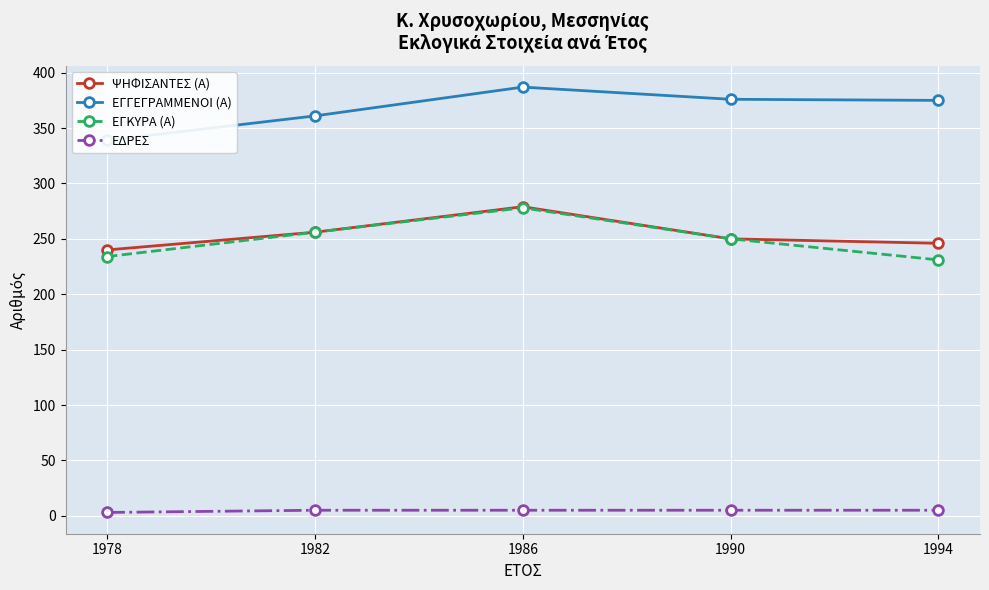

Which series changed the most between 1978 and 1990?

ΕΓΓΕΓΡΑΜΜΕΝΟΙ (Α)